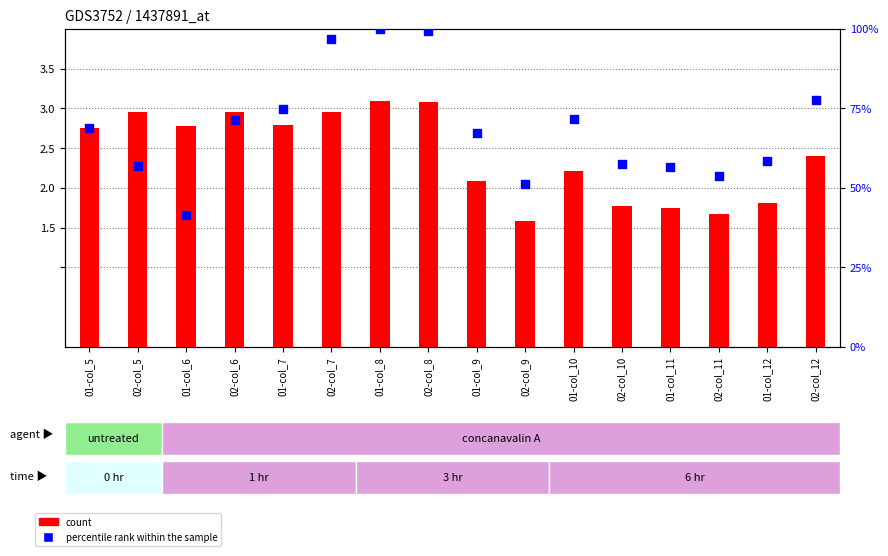

At which category is the sum across all series the highest?

01-col_8